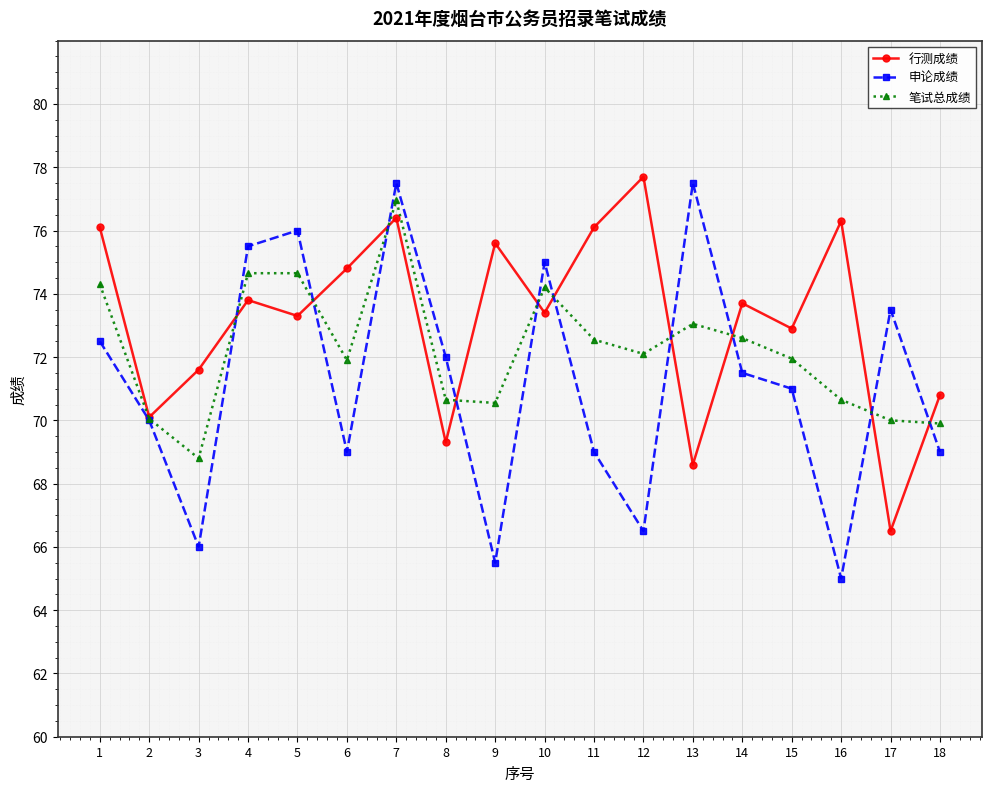

The value of 笔试总成绩 at 9 is 70.5. True or false?

True